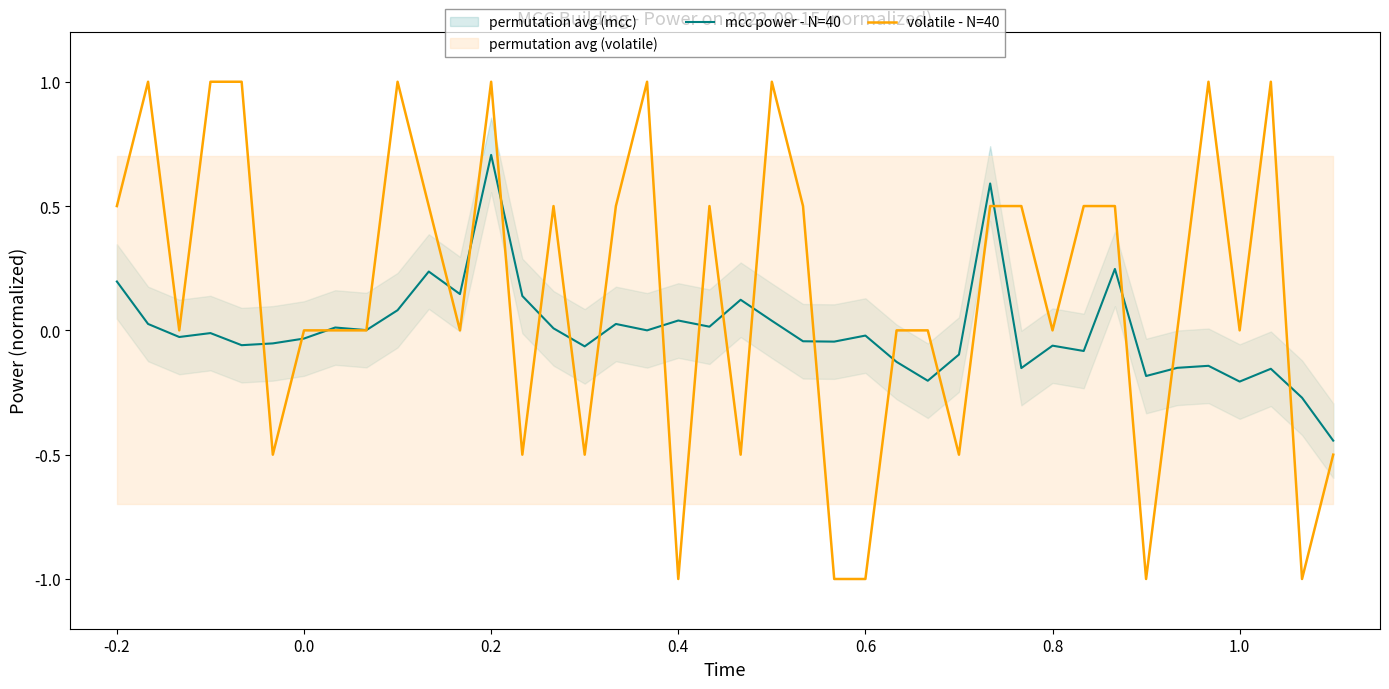

List the series in order of their peak value, highest first.

volatile - N=40, mcc power - N=40